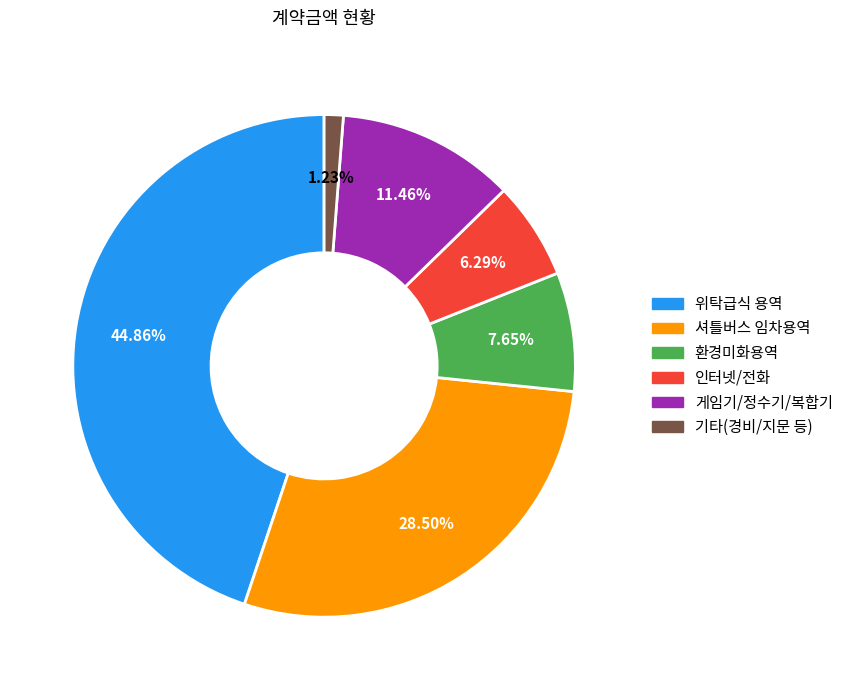

Rank the categories by value from lowest to highest.

기타(경비/지문 등), 인터넷/전화, 환경미화용역, 게임기/정수기/복합기, 셔틀버스 임차용역, 위탁급식 용역